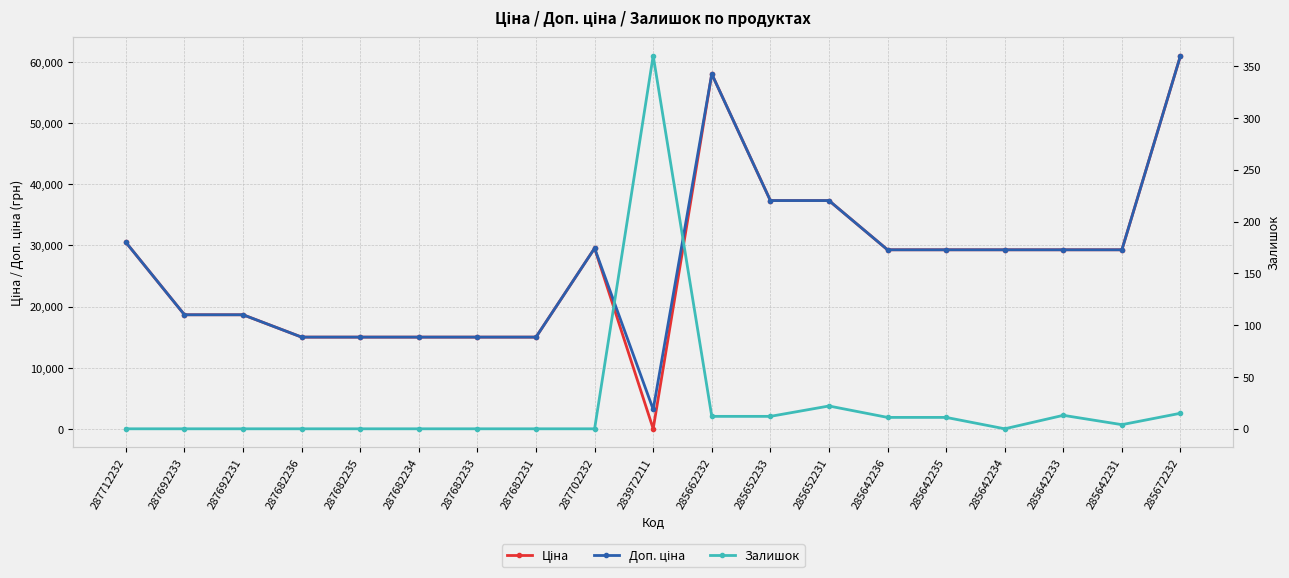

Is the value of Доп. ціна at 287682236 greater than the value of Залишок at 287682235?

Yes